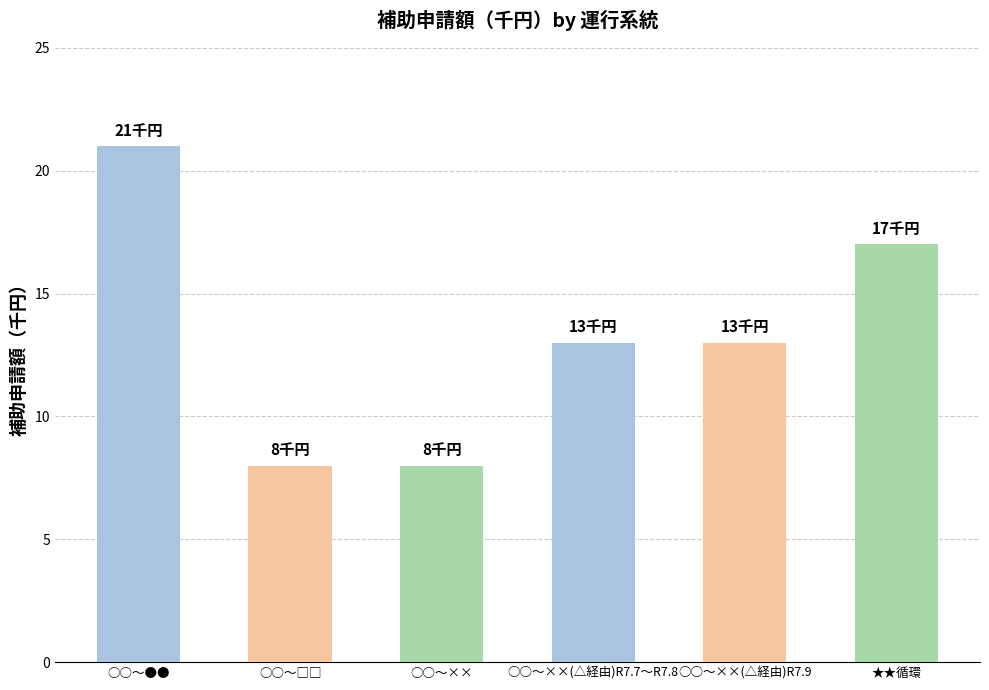

How many series are shown in this chart?

1